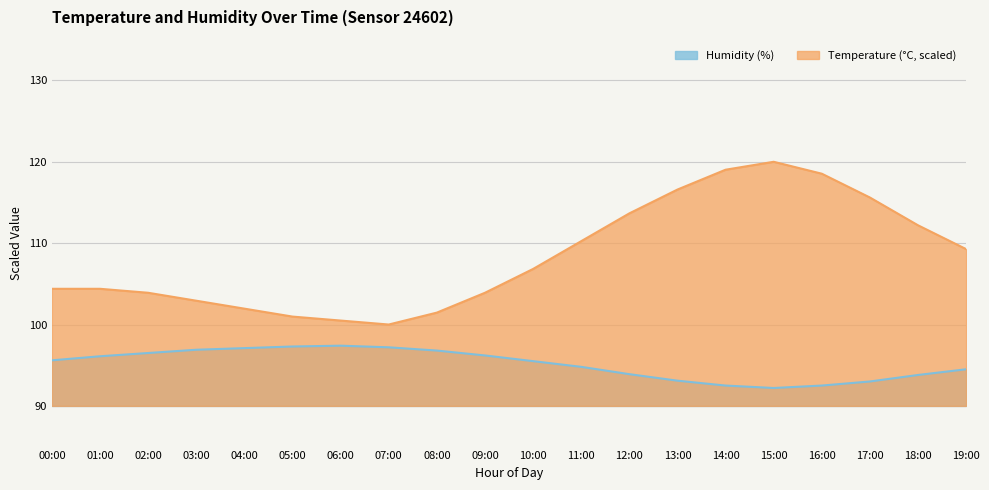

How many lines are shown in the chart?

2